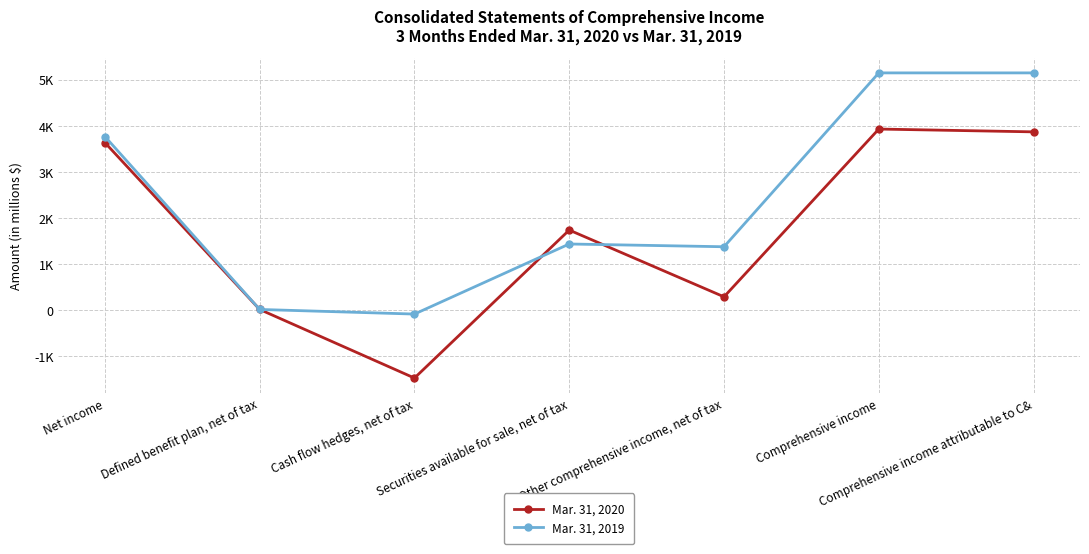

After their last crossing, which series has the higher values: Mar. 31, 2019 or Mar. 31, 2020?

Mar. 31, 2019